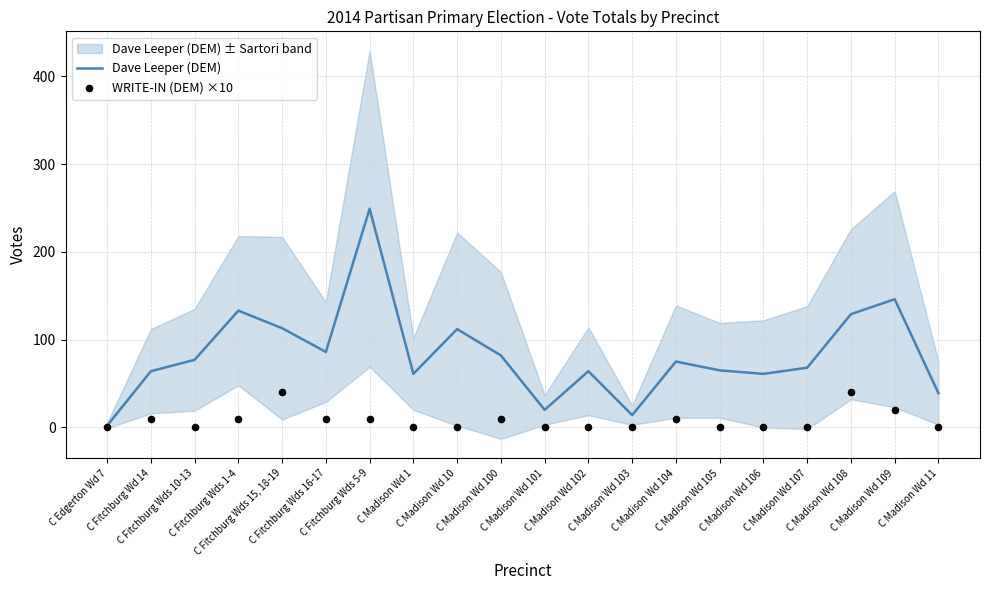

At which category is the sum across all series the highest?

C Fitchburg Wds 5-9